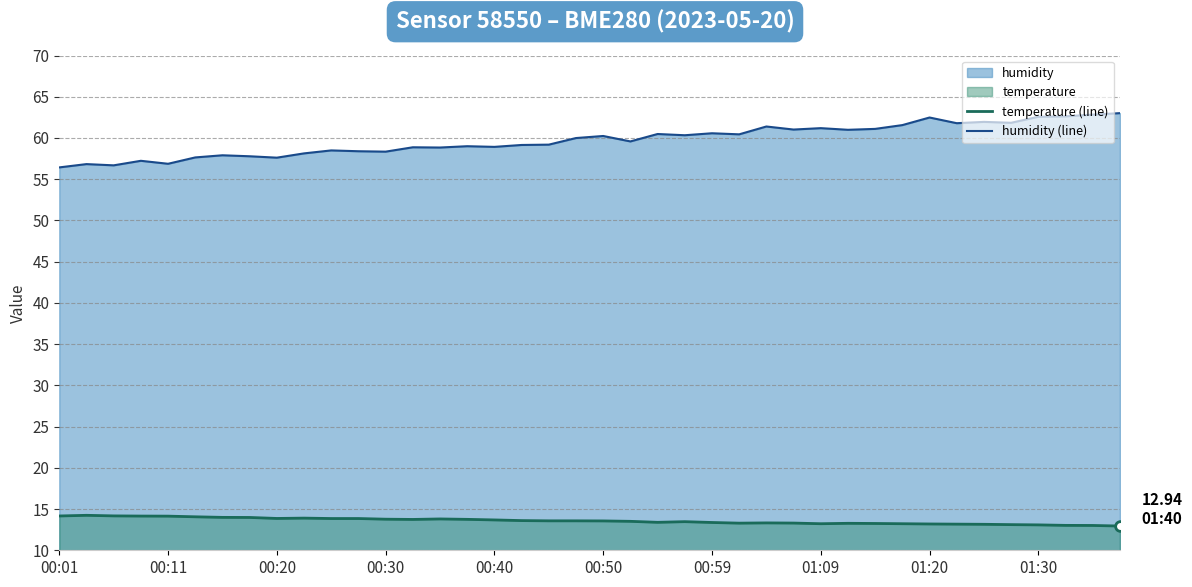

What is the difference between the highest and lowest values at 00:59?

47.2